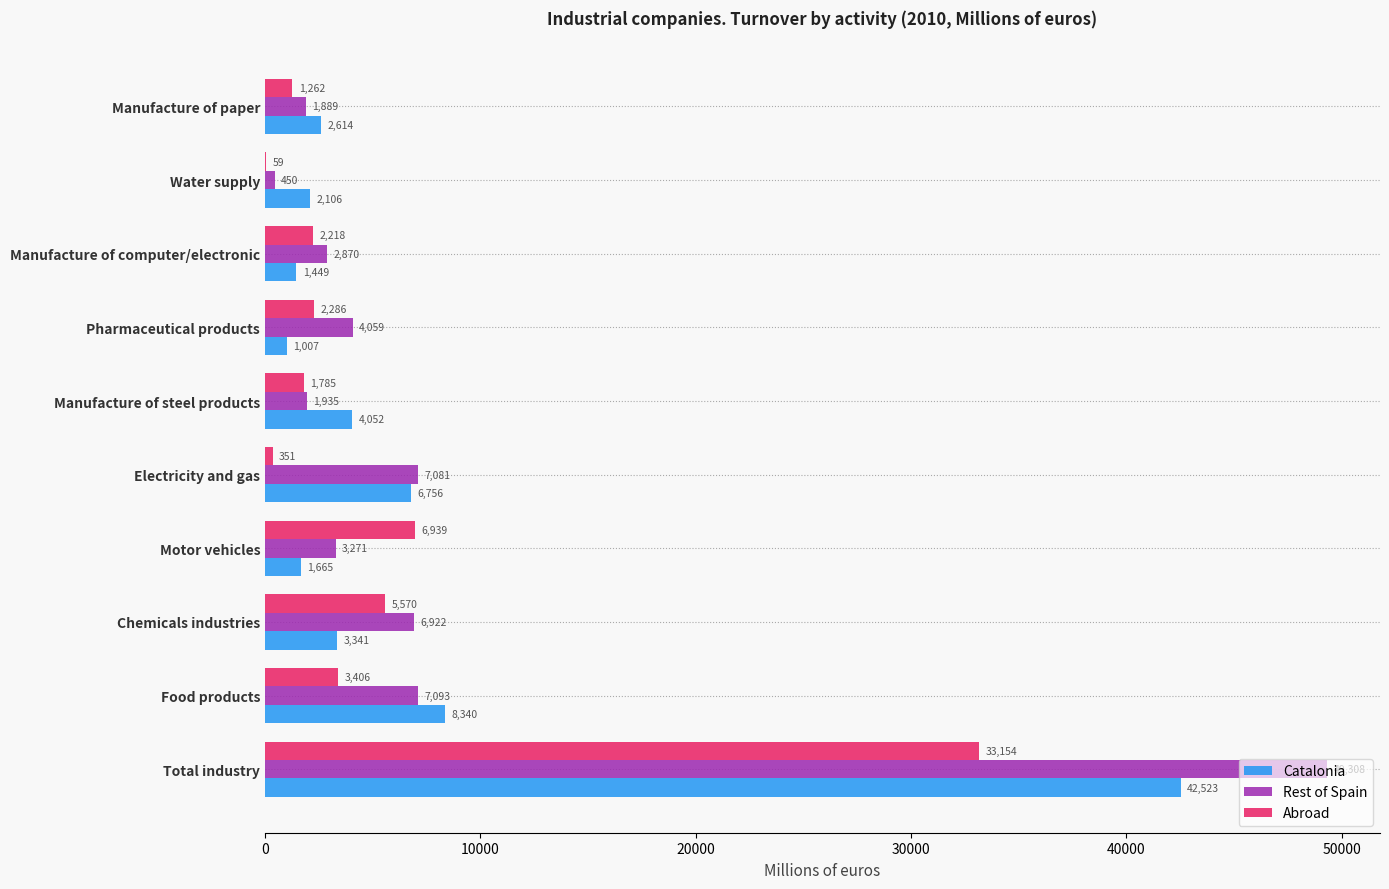

Where is Rest of Spain nearest to the value 24878?

Food products